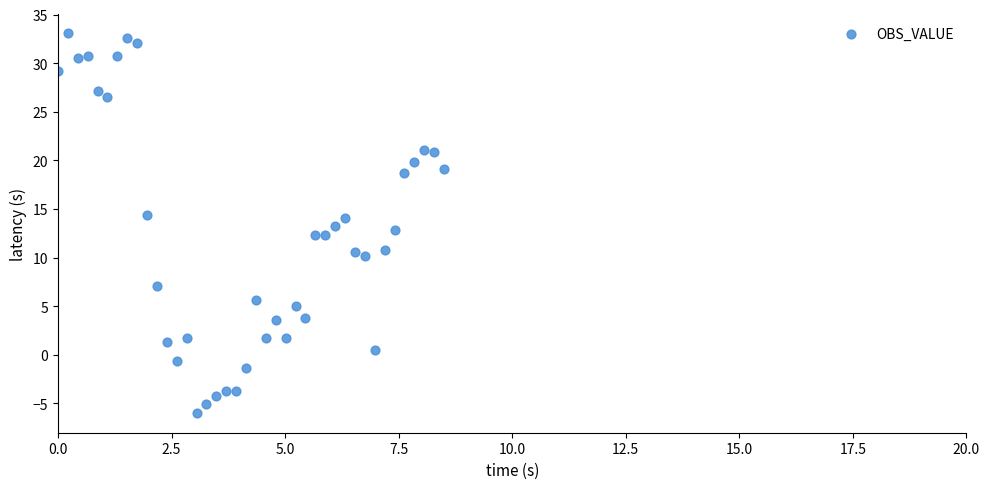

What is the range of X values (max minus min)?

8.5